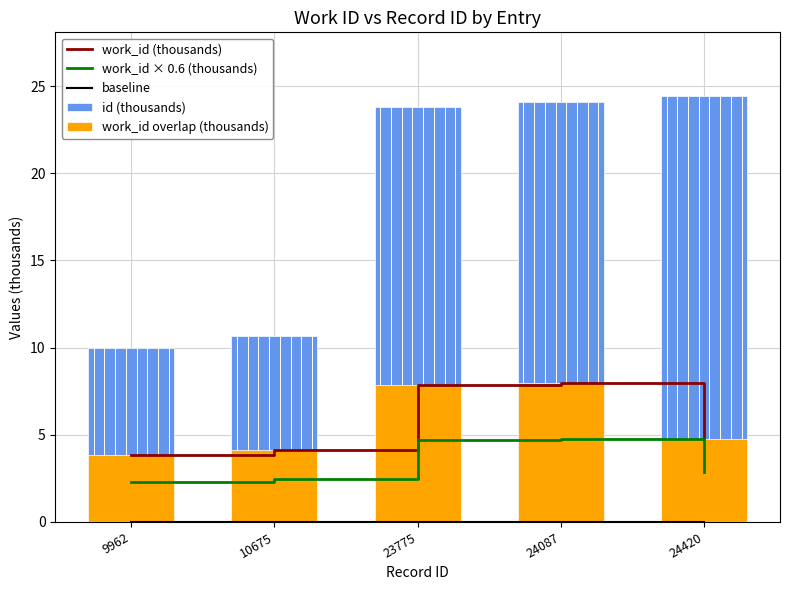

Where is baseline nearest to the value 0?

9962